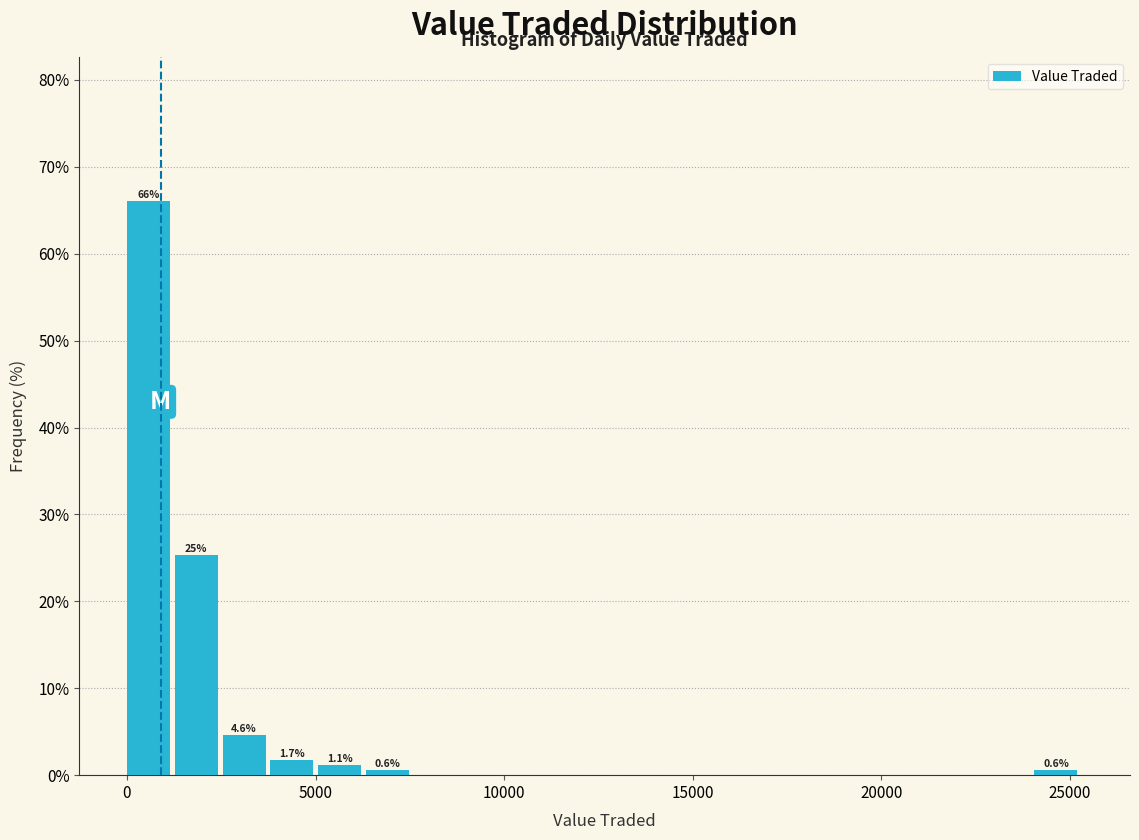

Read against the x-axis, roughly where is the centre of the tallest bar?

500